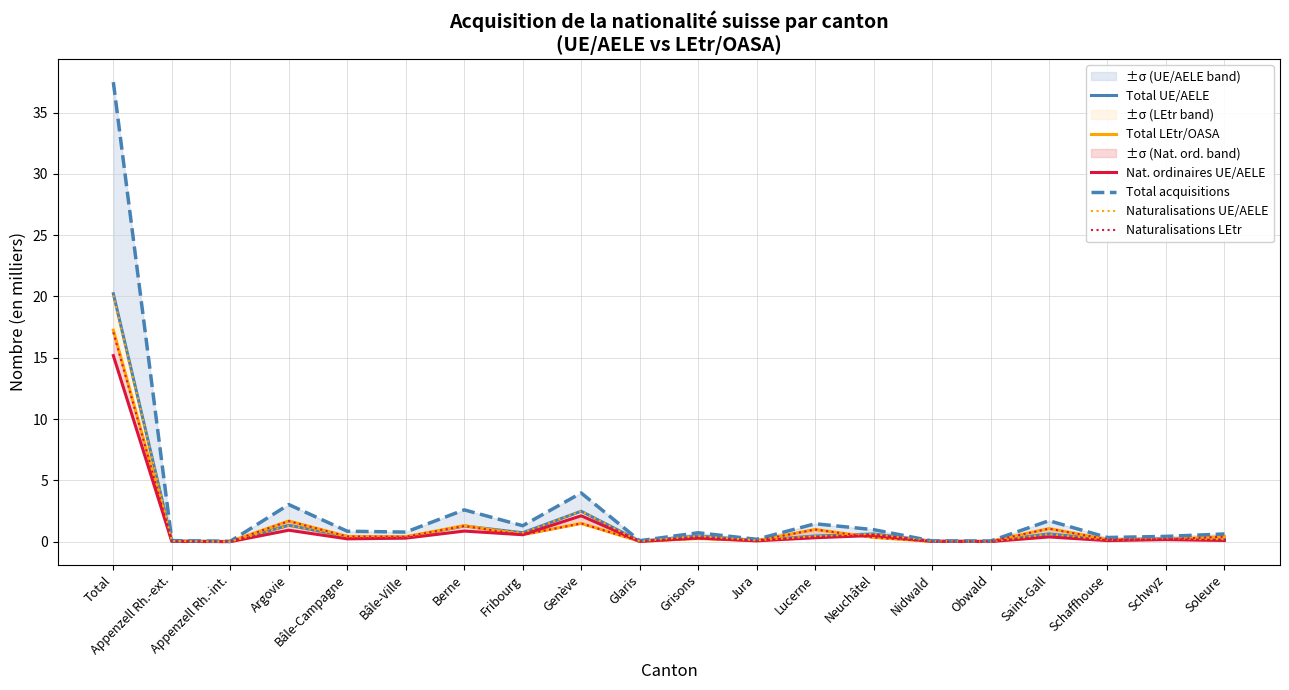

What is the maximum value shown in the chart?

37.5